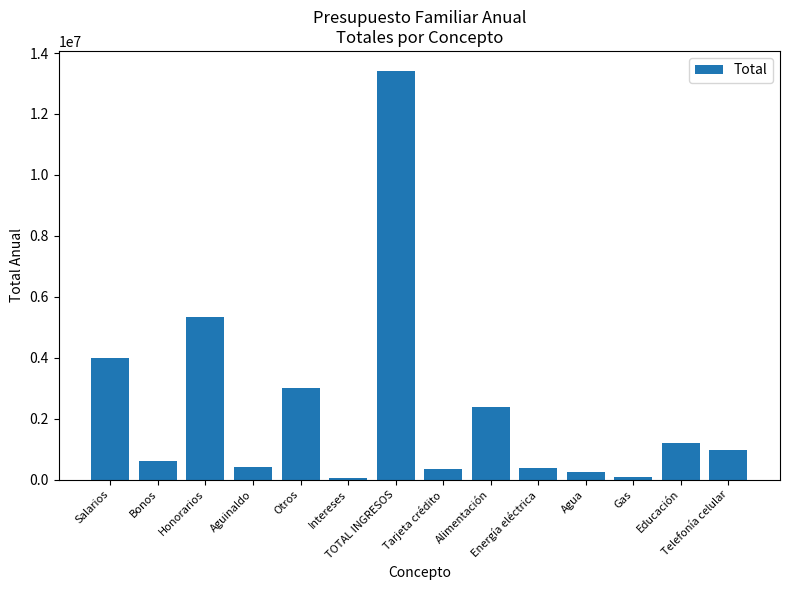

What is the greatest value displayed?

13400000